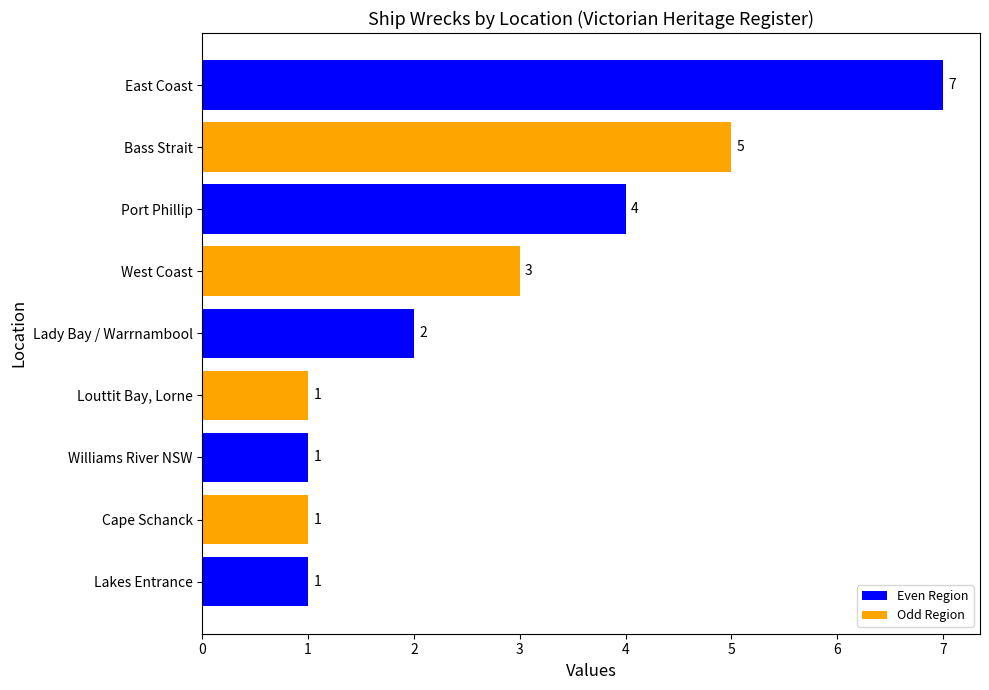

Count the number of data series in this chart.

1